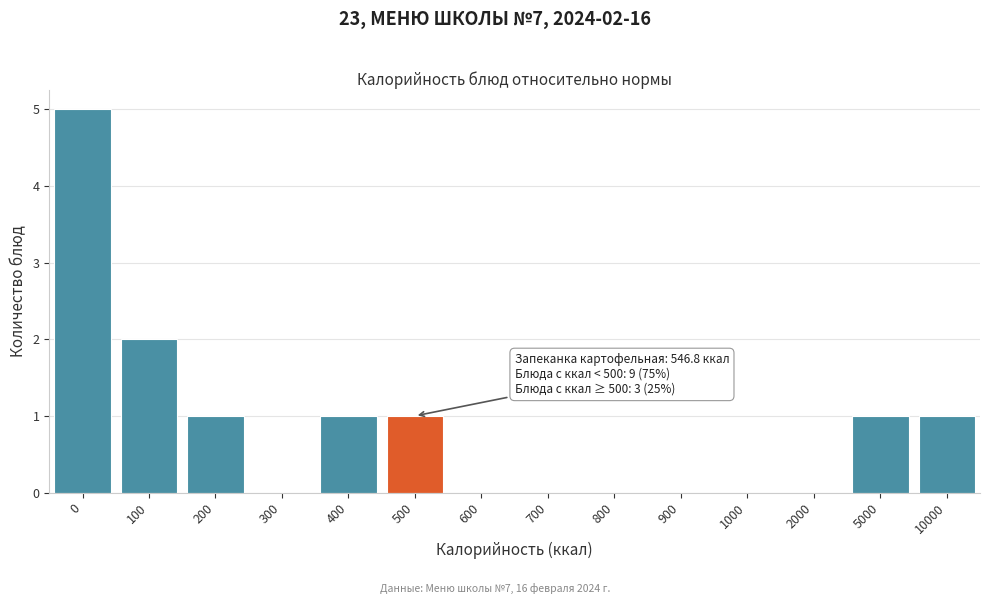

Reading right to left, transcribe all the data shown in this chart.

10000=1	5000=1	2000=0	1000=0	900=0	800=0	700=0	600=0	500=1	400=1	300=0	200=1	100=2	0=5